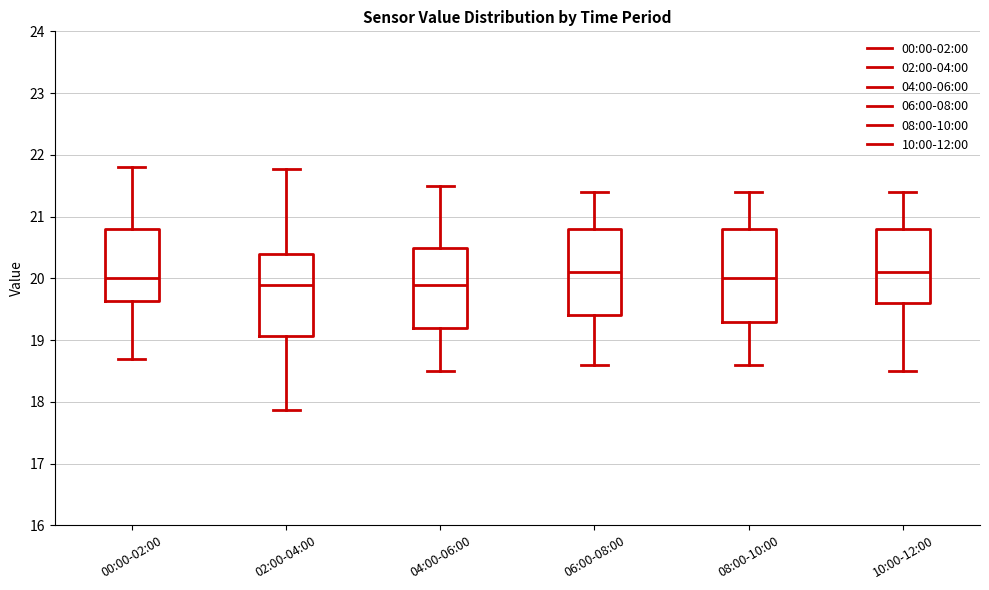

Reading left to right, read every box against the y-axis: the position of its median line, the range the box covers, and the ends of its whiskers. The values are not printed on the chart, so give them approximately, as read against the axis.

00:00-02:00: median 20.0, box 19.6 to 20.8, whiskers 18.7 to 21.8
02:00-04:00: median 19.9, box 19.1 to 20.4, whiskers 17.9 to 21.8
04:00-06:00: median 19.9, box 19.2 to 20.5, whiskers 18.5 to 21.5
06:00-08:00: median 20.1, box 19.4 to 20.8, whiskers 18.6 to 21.4
08:00-10:00: median 20.0, box 19.3 to 20.8, whiskers 18.6 to 21.4
10:00-12:00: median 20.1, box 19.6 to 20.8, whiskers 18.5 to 21.4